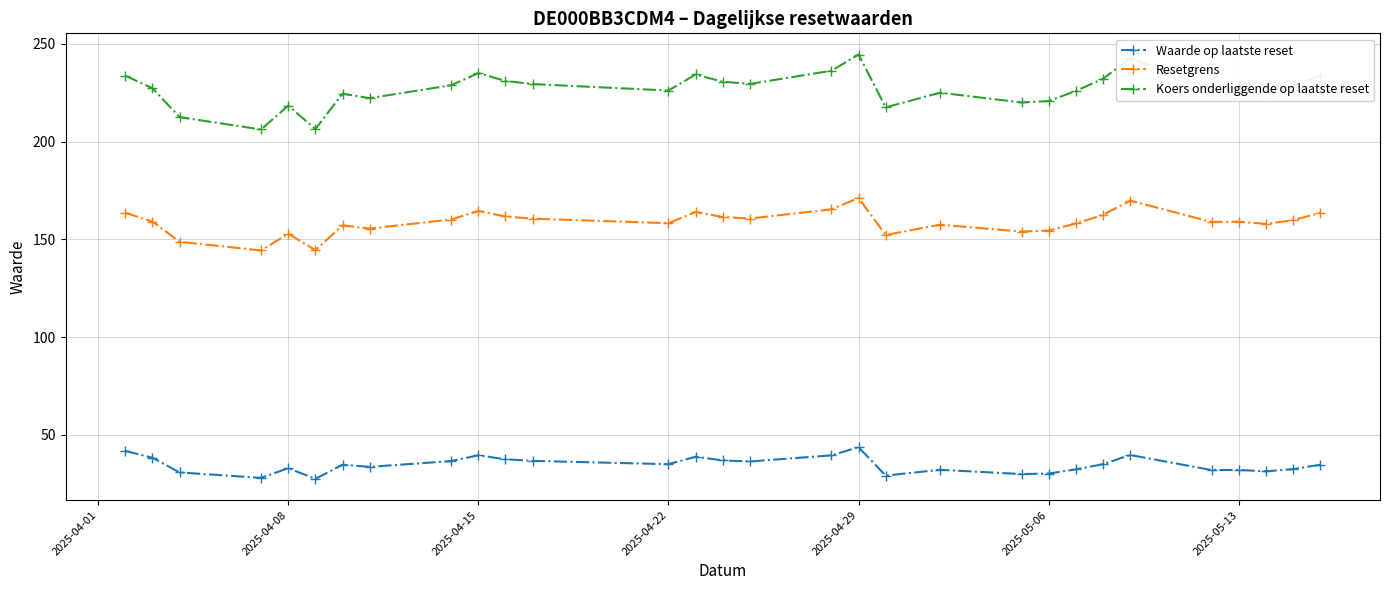

Which series has the largest range (max minus min)?

Koers onderliggende op laatste reset